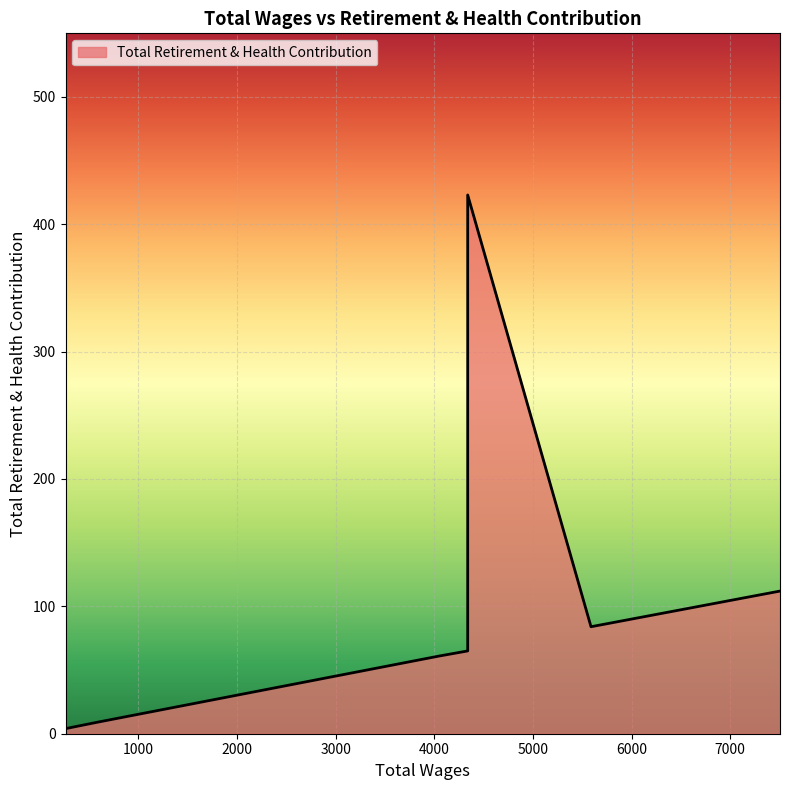

What is the ratio of the value at 7504.0 to the value at 261.0?

28.0